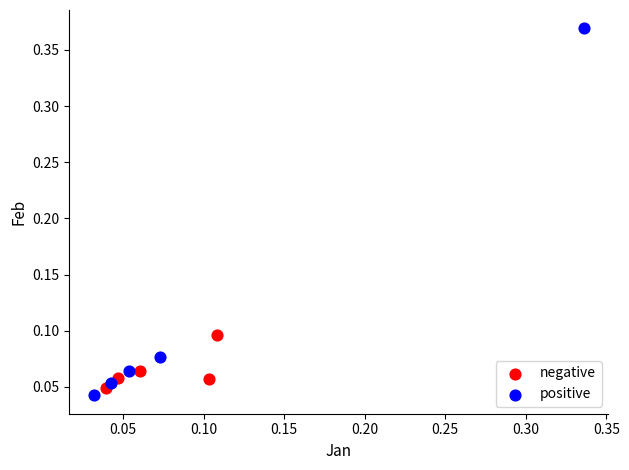

What are all the series names shown in the legend?

negative, positive